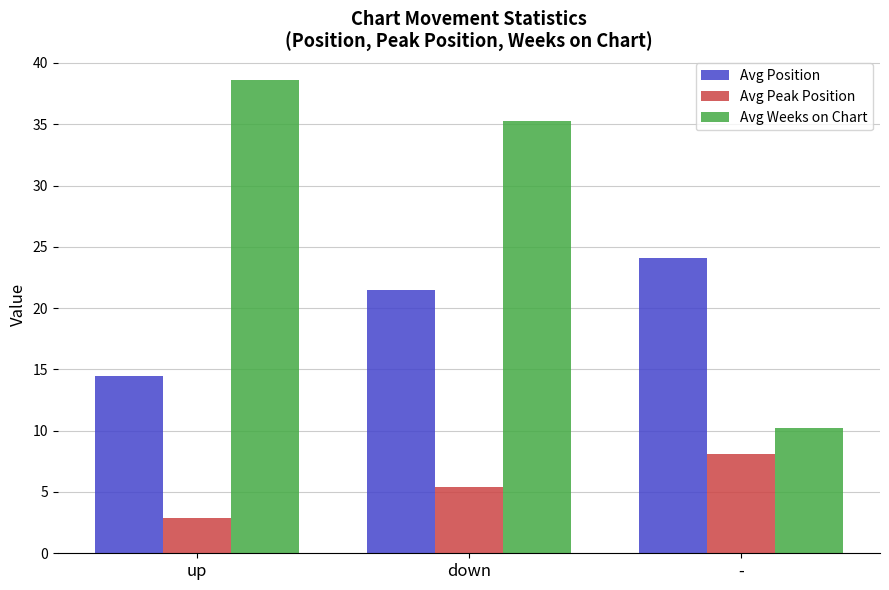

How many data points does each series have?

3